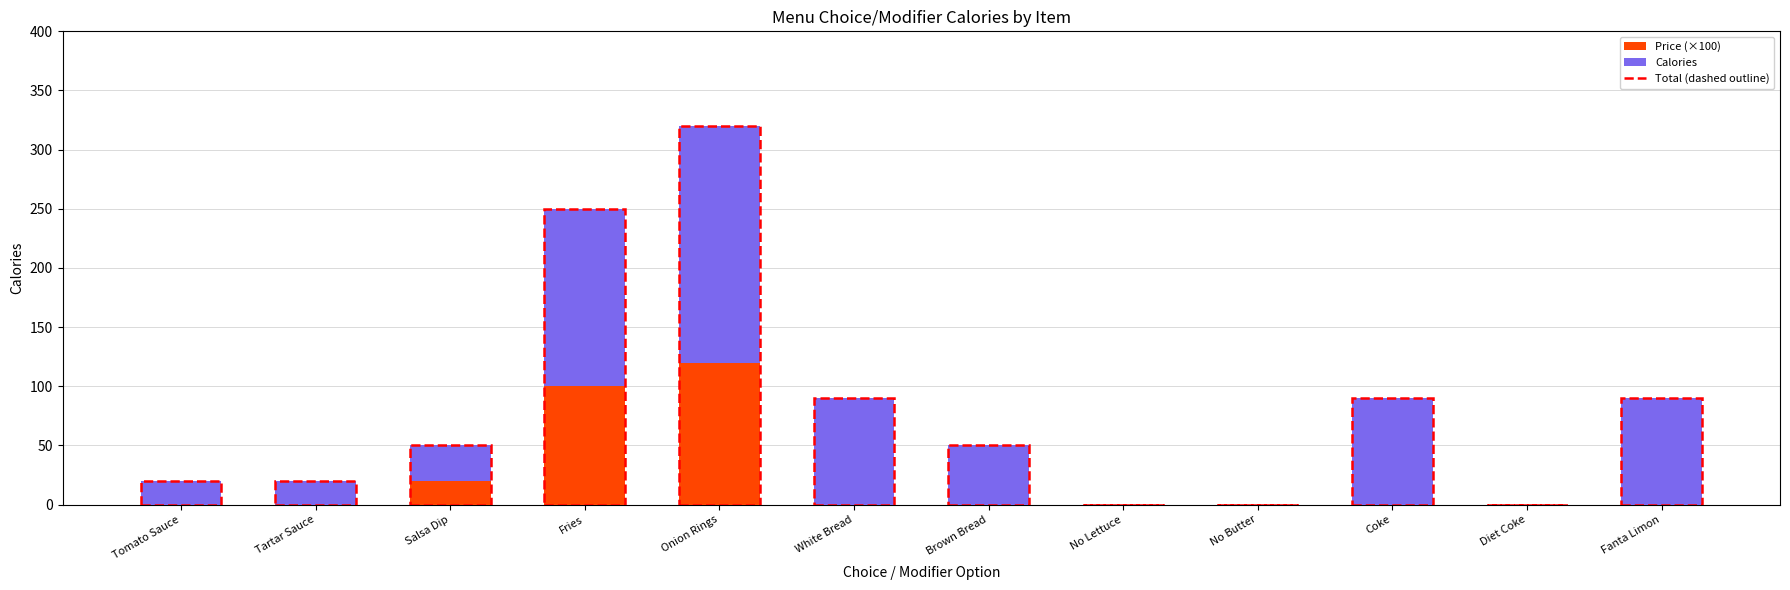

Which category has the highest value in the Price (×100) series?

Onion Rings